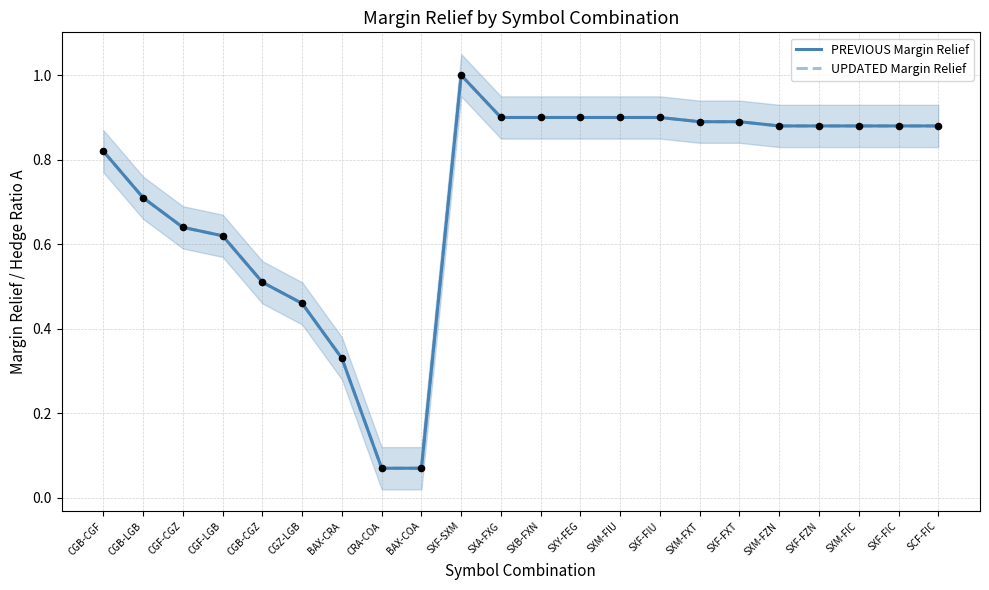

Which series has the largest total across all categories?

PREVIOUS Margin Relief